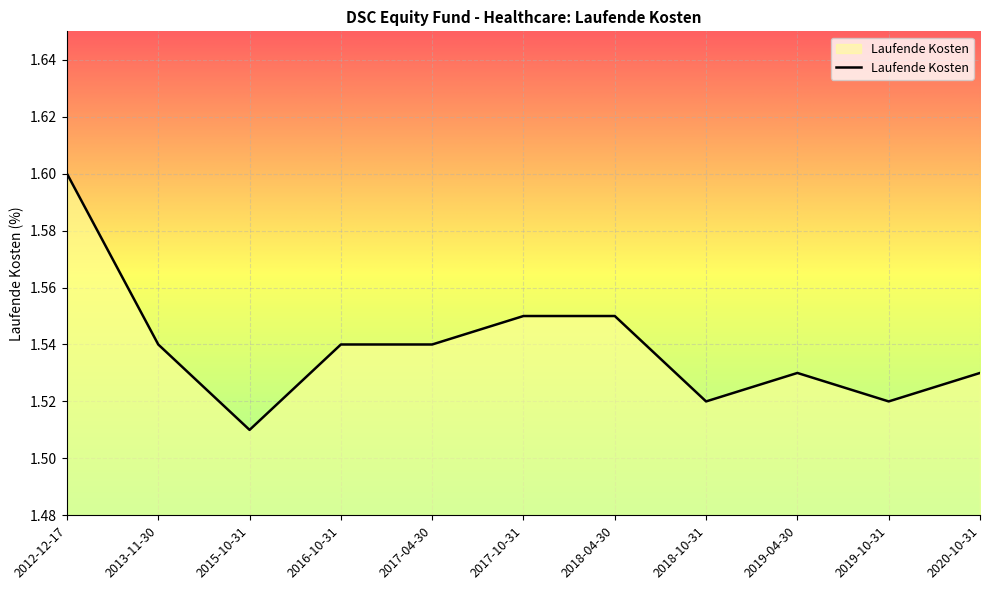

Which label corresponds to the largest value in the chart?

2012-12-17